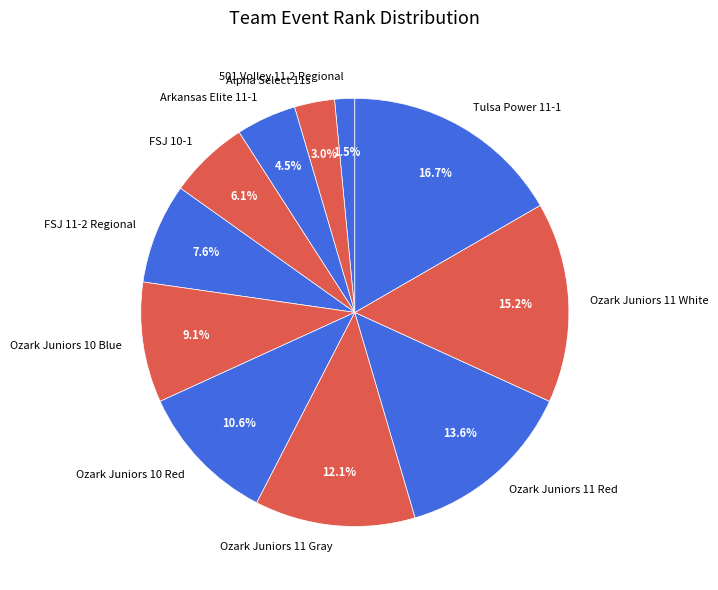

Is there any slice that represents more than half of the pie?

No